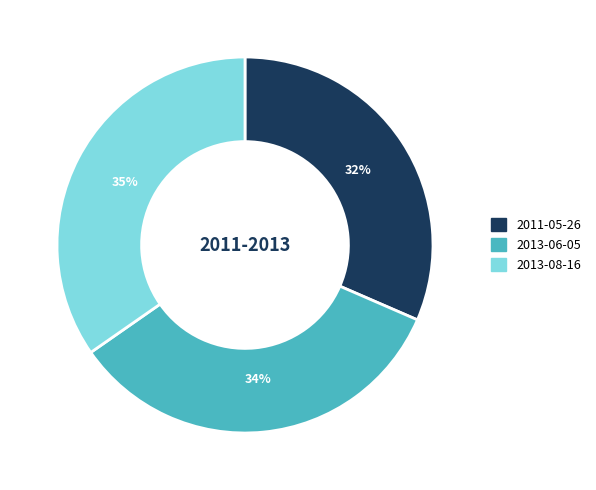

How many segments does this pie chart have?

3